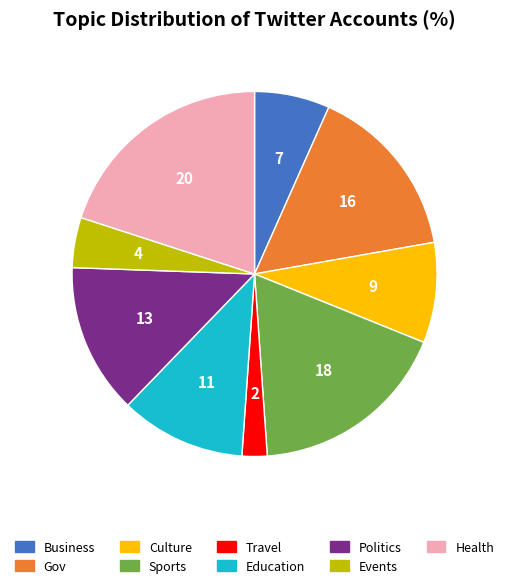

Combined, do Travel and Business account for over 50%?

No